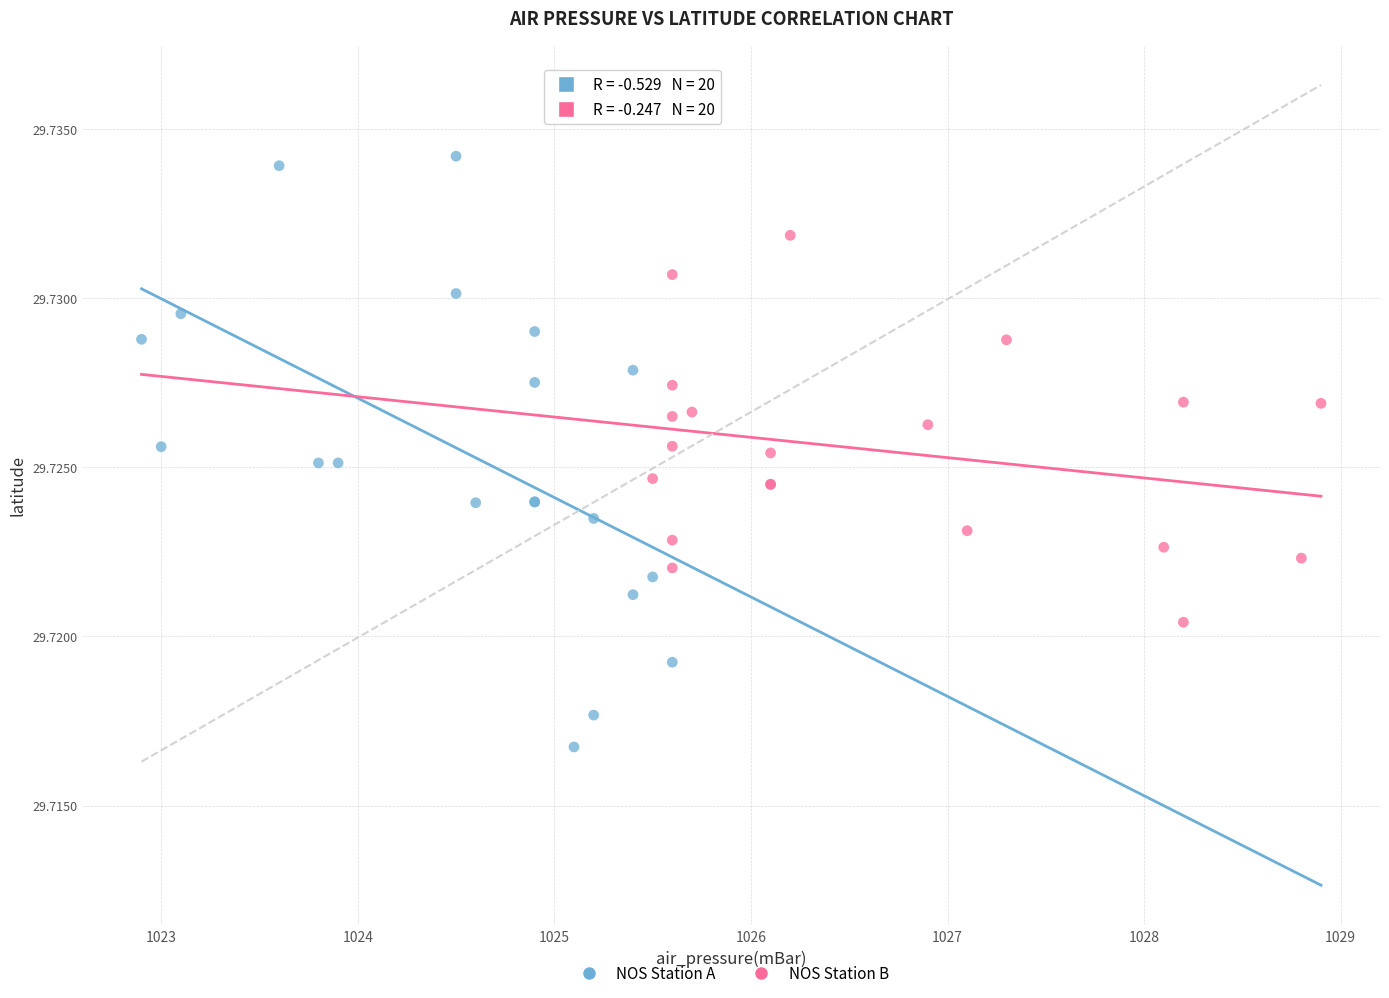

Which series reaches the maximum Y coordinate?

NOS Station A